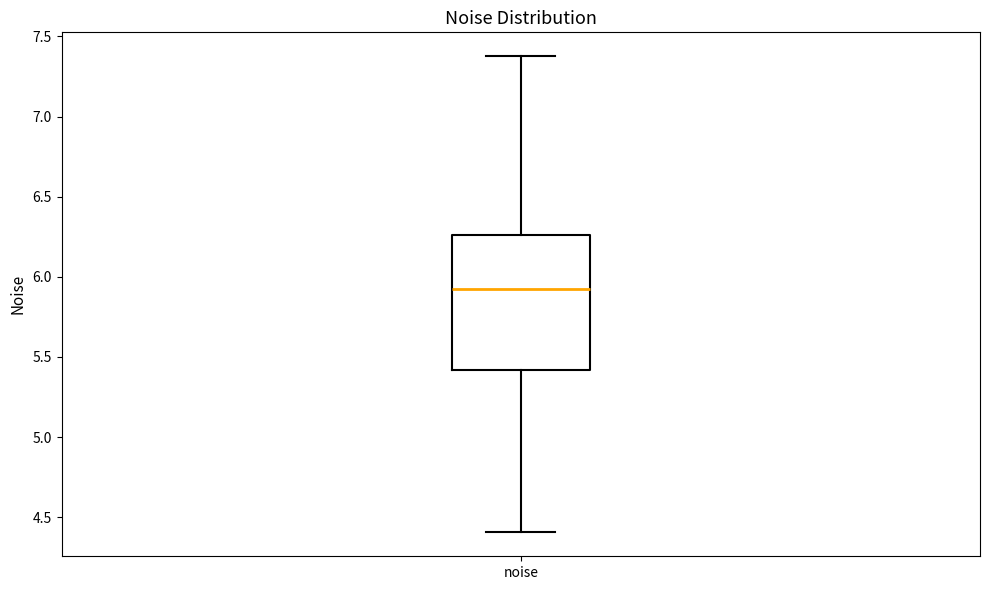

Transcribe this box plot: give where the median line is, the range the box spans, and where the two whiskers end, as read against the y-axis. The values are not printed on the chart, so give them approximately, as read against the axis.

median 5.90, box 5.40 to 6.25, whiskers 4.40 to 7.40